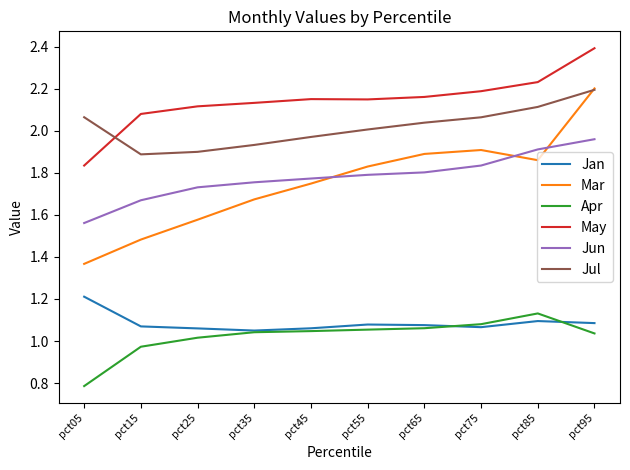

Between pct05 and pct85, which series saw the biggest shift?

Mar